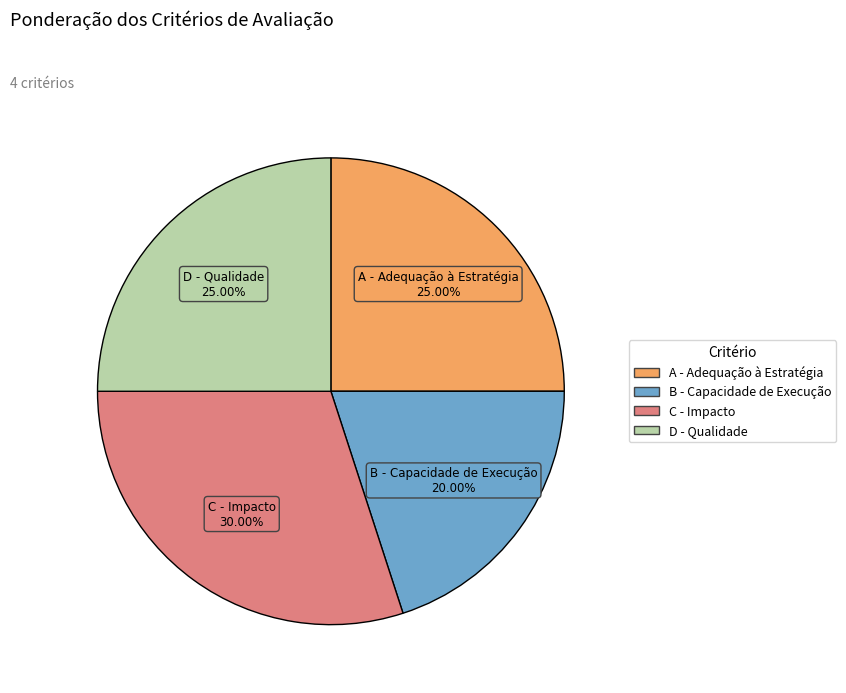

Is the sum of A - Adequação à Estratégia and B - Capacidade de Execução greater than half?

No